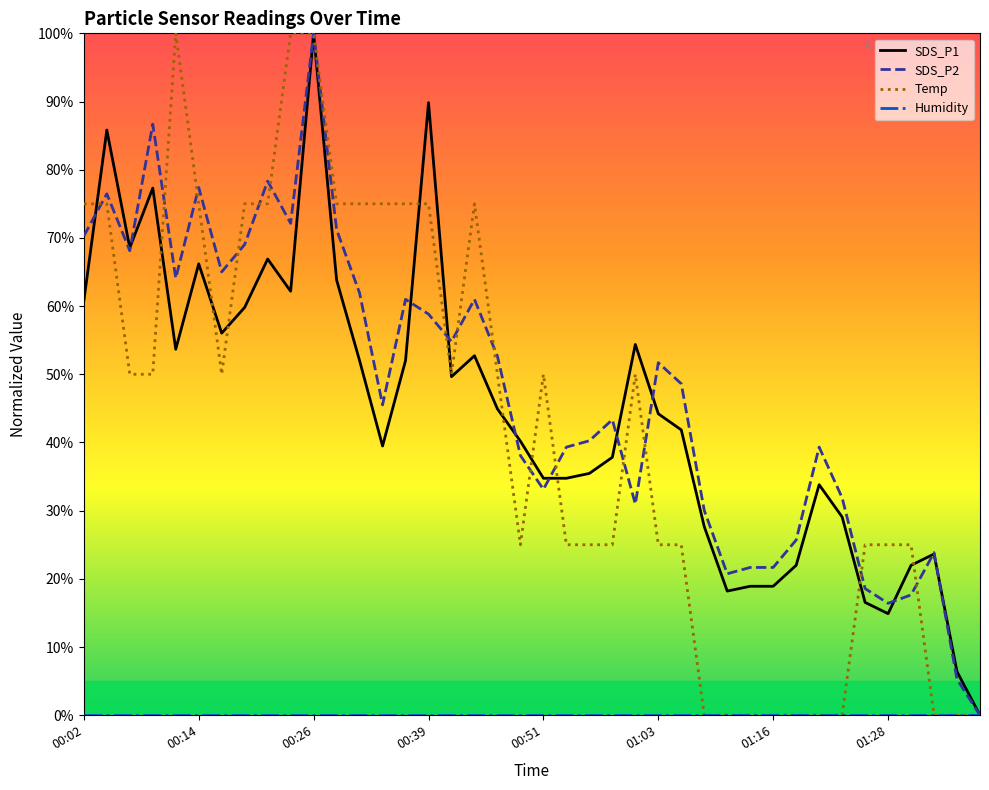

True or false: SDS_P2 and Temp cross at least once.

True